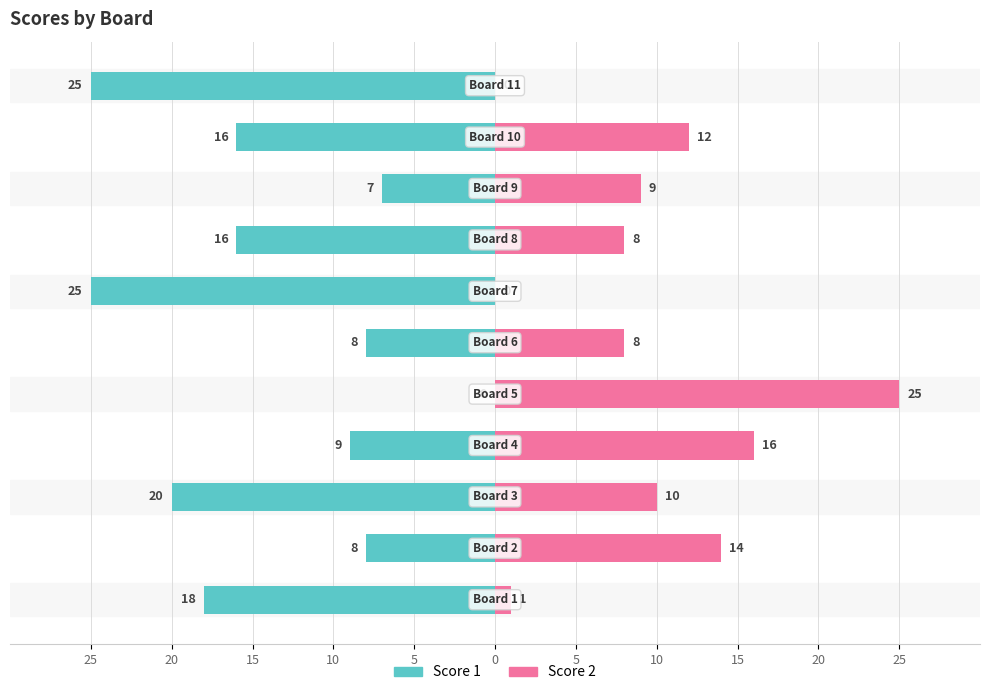

What are all the series names shown in the legend?

Score 1, Score 2